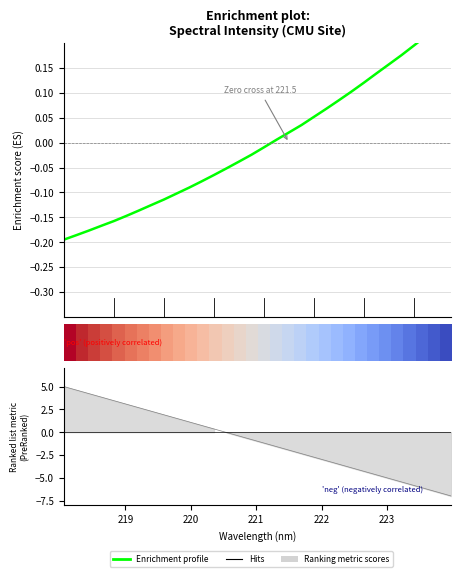

At how many categories does at least one series exceed 0?

31